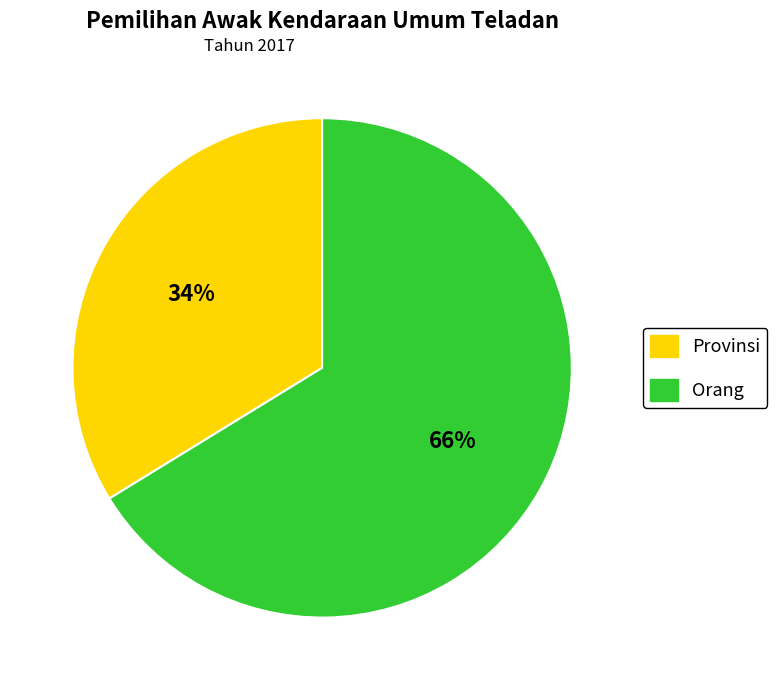

Which category has the biggest portion of the pie?

Orang